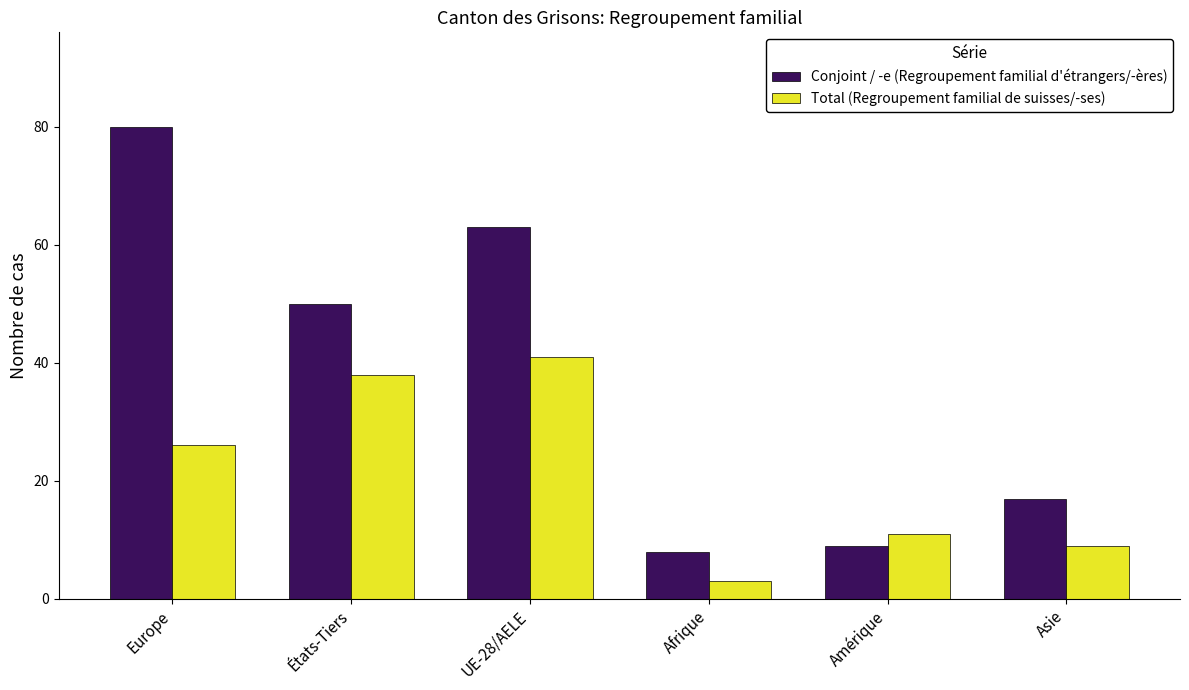

Which category has the highest value in the Conjoint / -e (Regroupement familial d'étrangers/-ères) series?

Europe